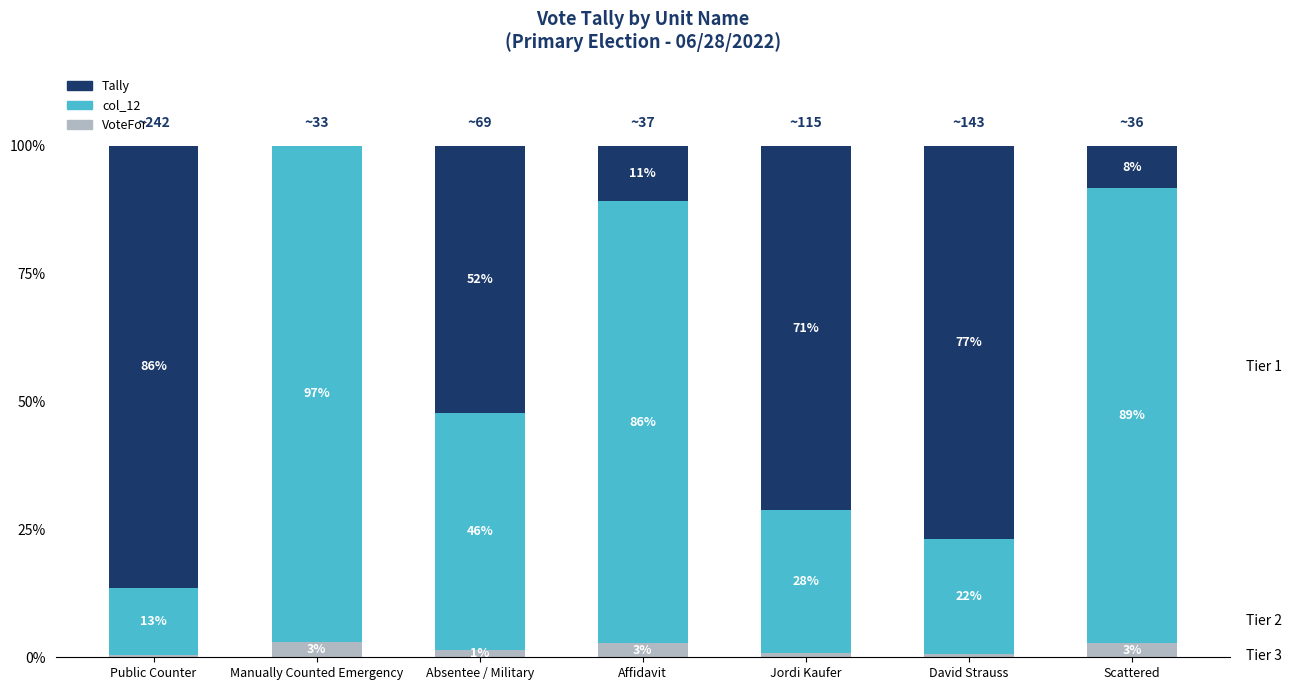

What is the maximum value for VoteFor?

3.0